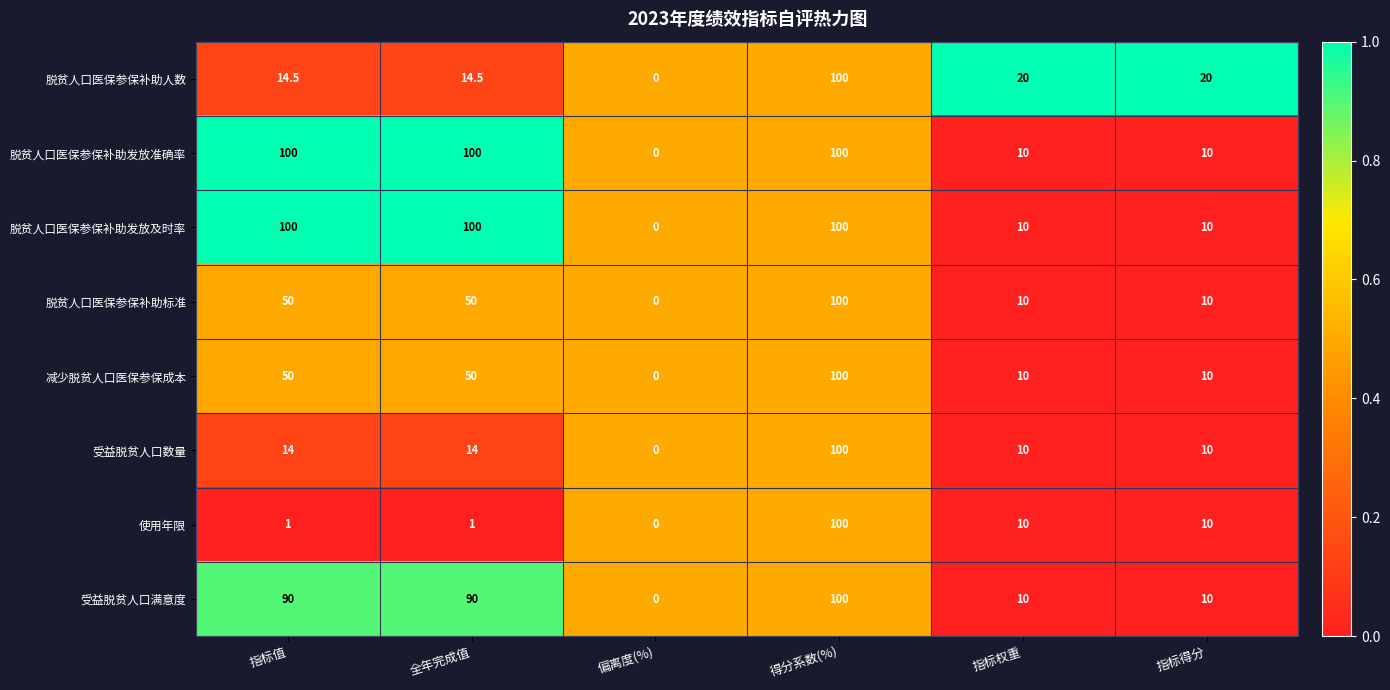

True or false: 脱贫人口医保参保补助标准 has a value of 0.0 at 偏离度(%).

True